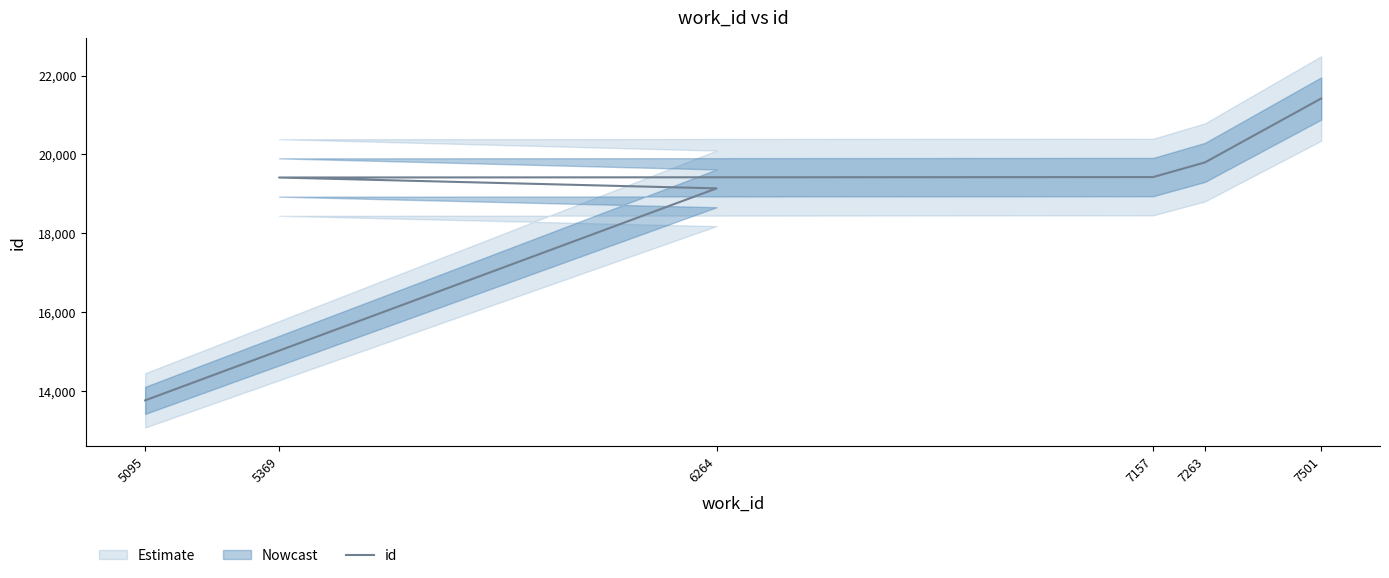

What is the smallest value displayed?

13766